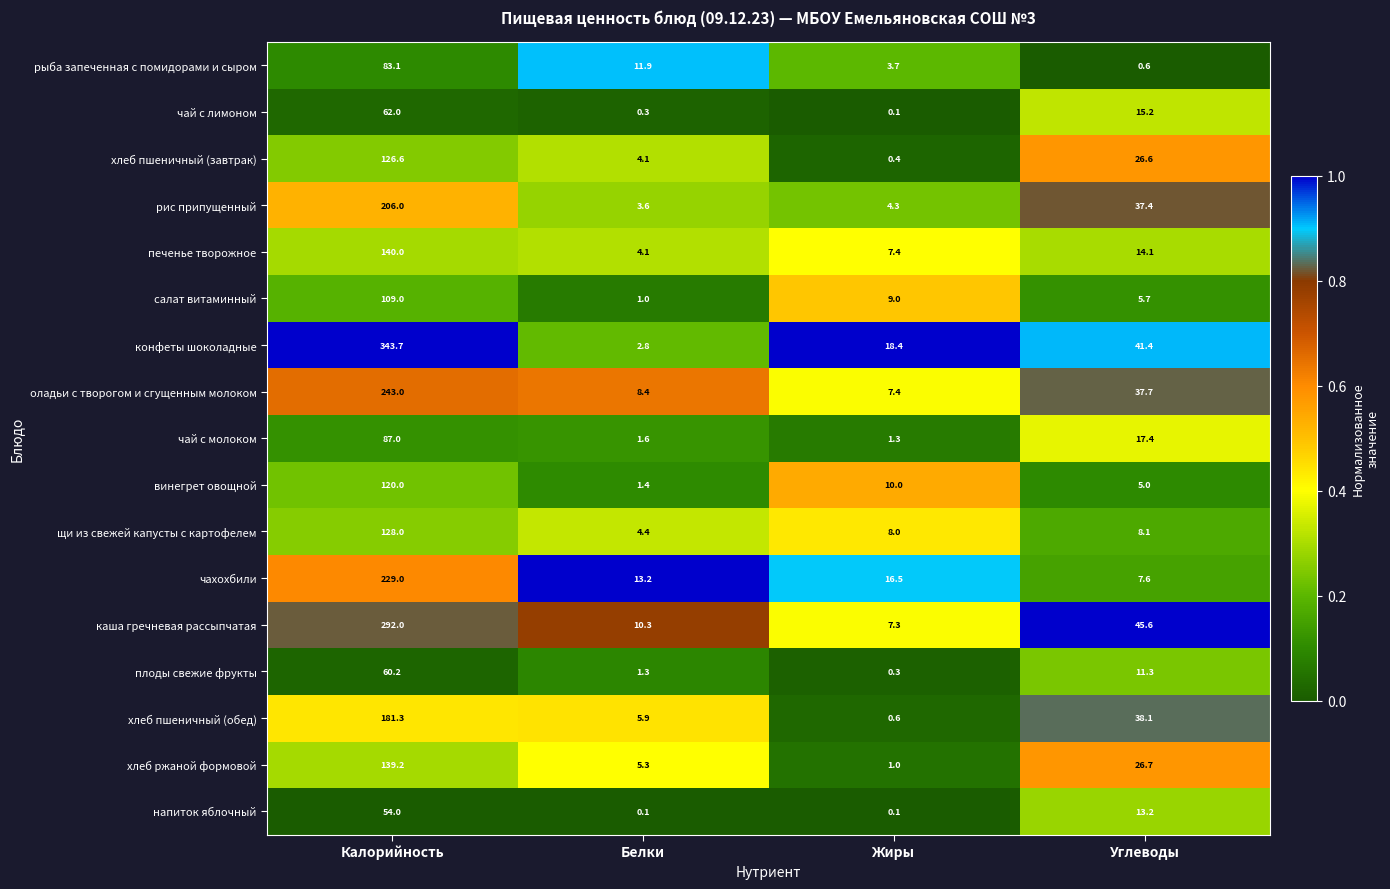

What is the greatest value displayed?

343.7